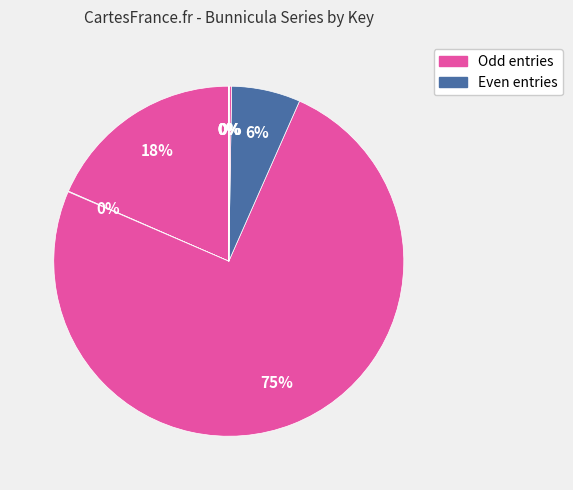

Count the number of slices in the pie.

10